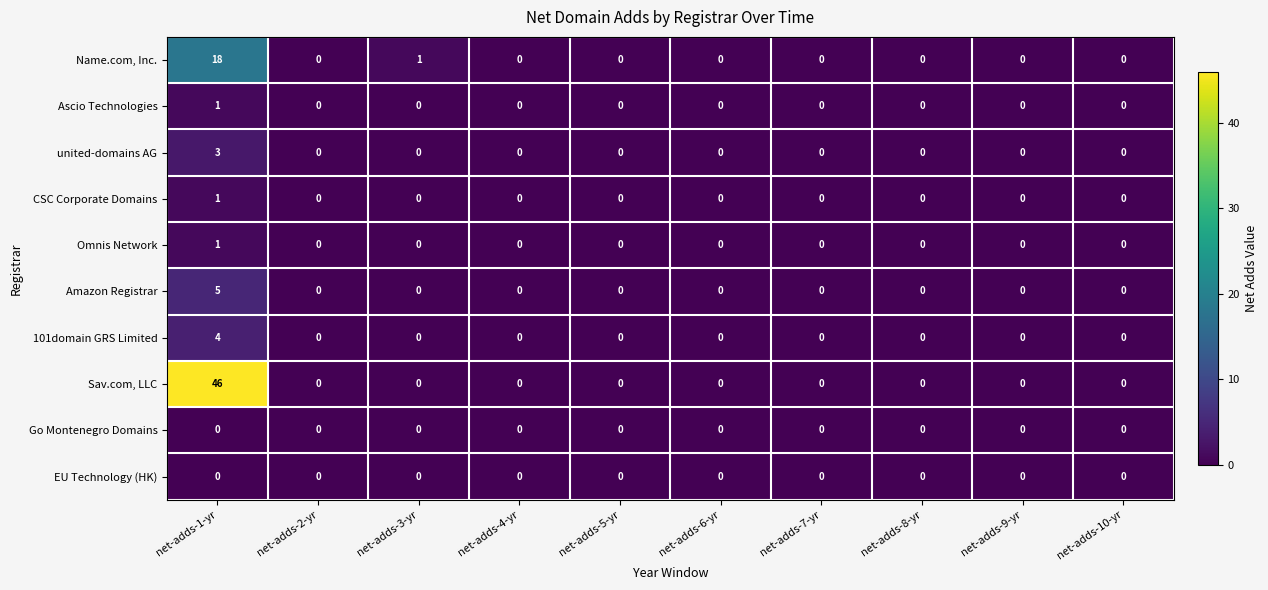

Is it true that Ascio Technologies equals 0 at net-adds-2-yr?

True